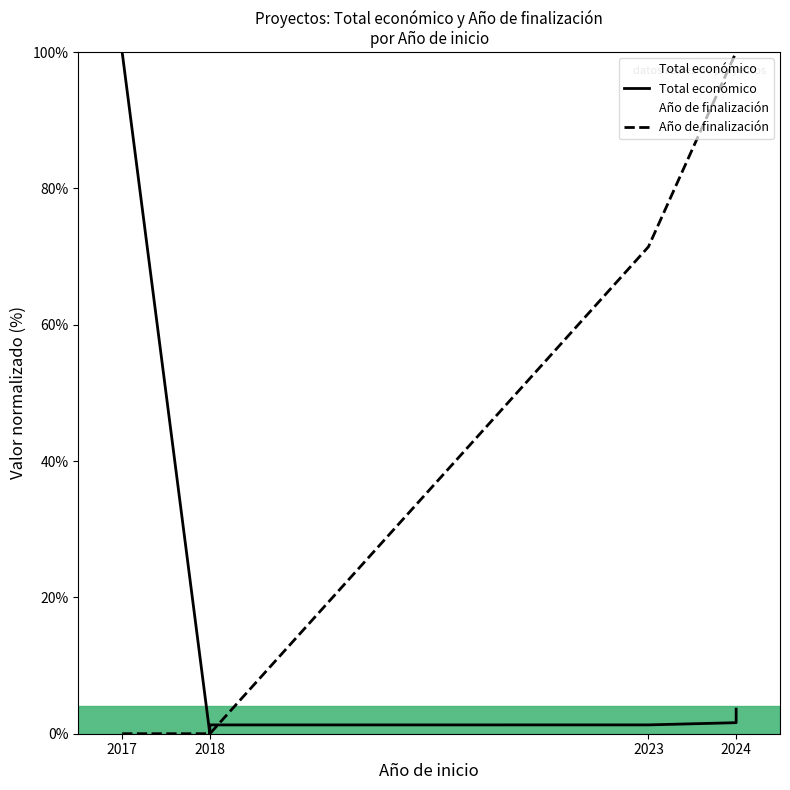

What position from the left is 2023?

3